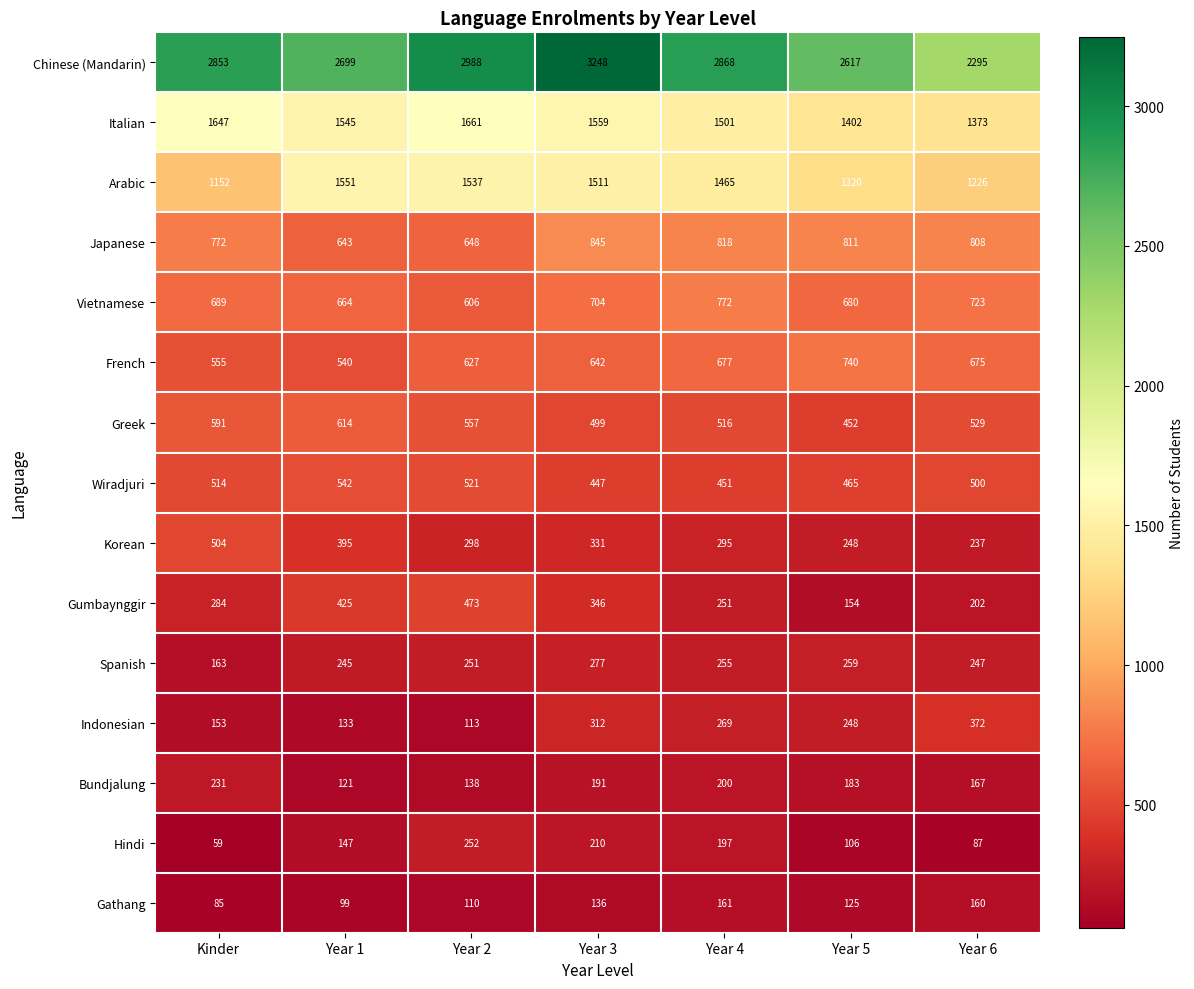

At how many categories does at least one series exceed 2229?

7